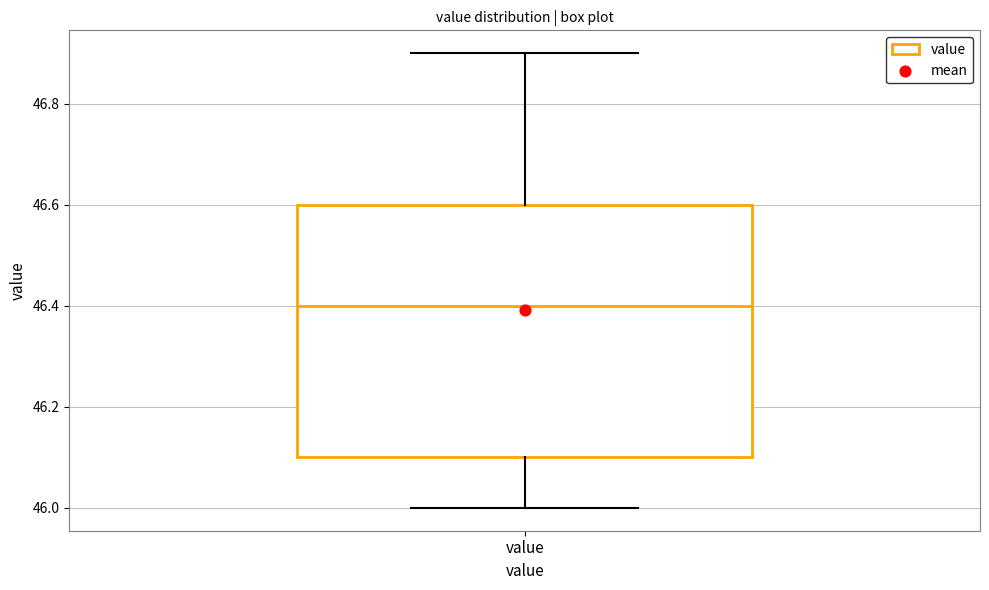

Where does the median line of the box for value sit on the y-axis? The values are not printed on the chart, so give them approximately, as read against the axis.

46.4